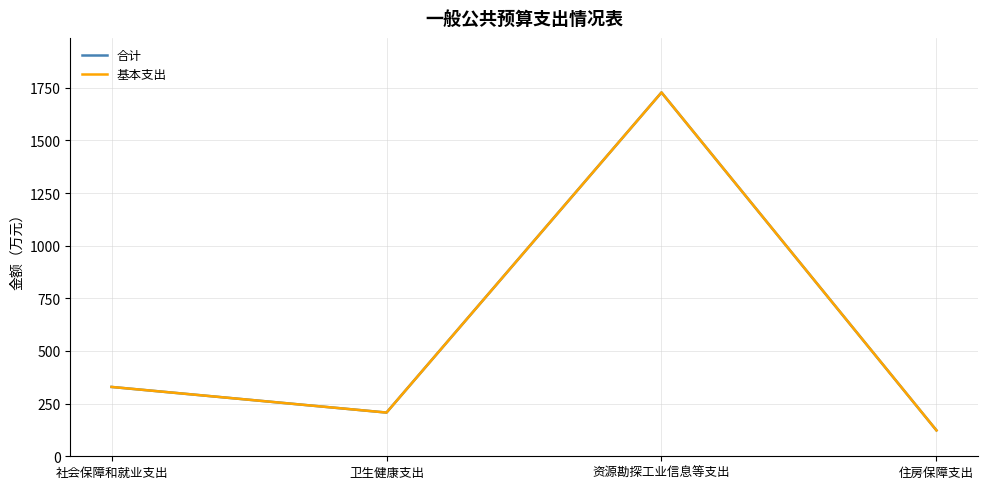

Which category has the lowest value in the 合计 series?

住房保障支出